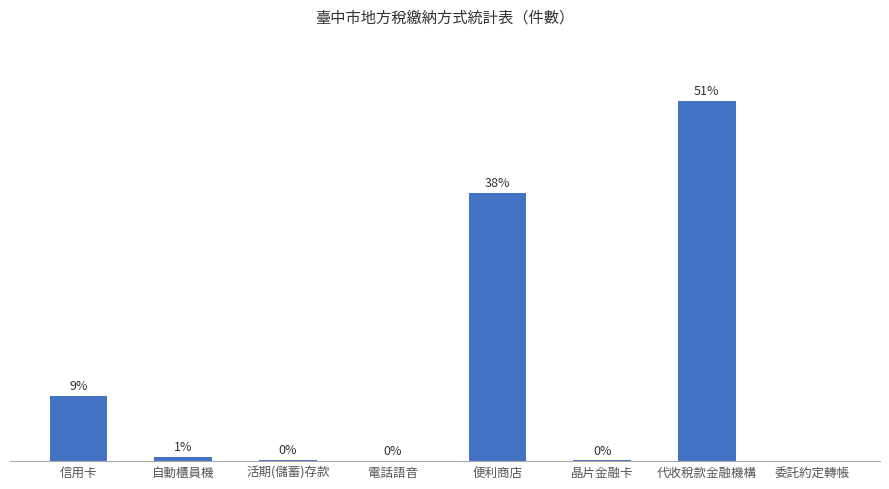

Are the bars horizontal?

No